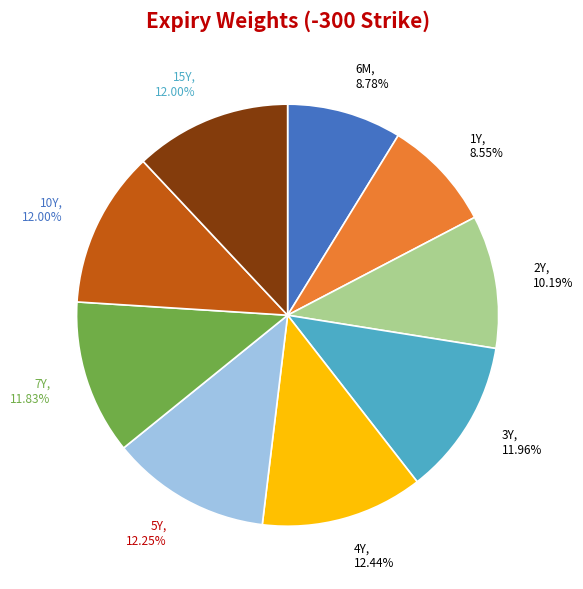

Combined, what portion of the pie is 5Y and 6M?

21.0%